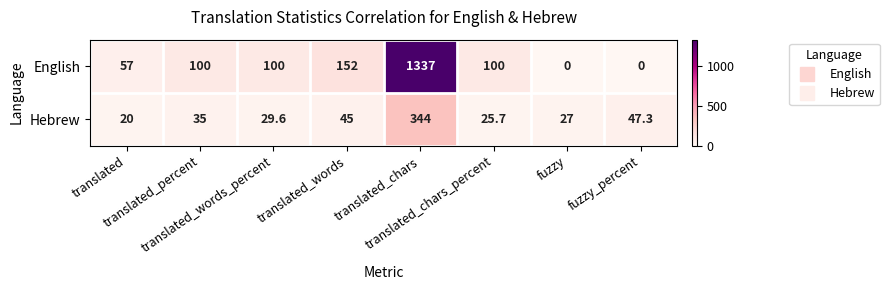

What is the sum of all Hebrew values?

573.6